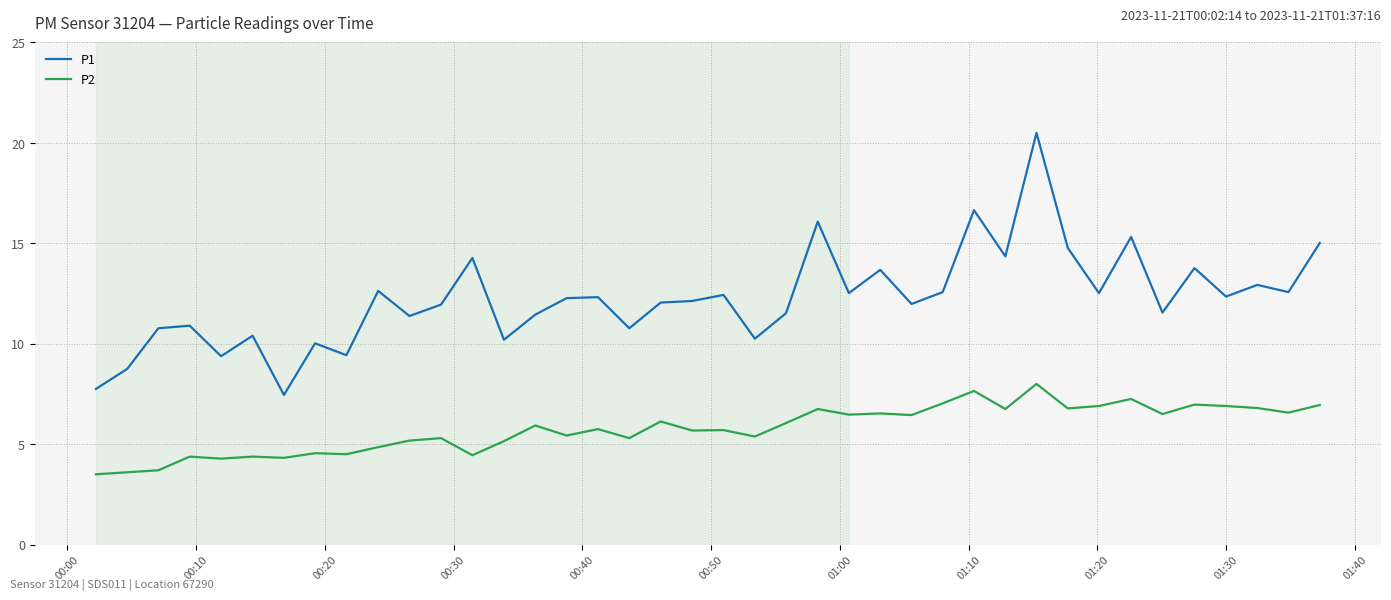

List the series in order of their peak value, lowest first.

P2, P1